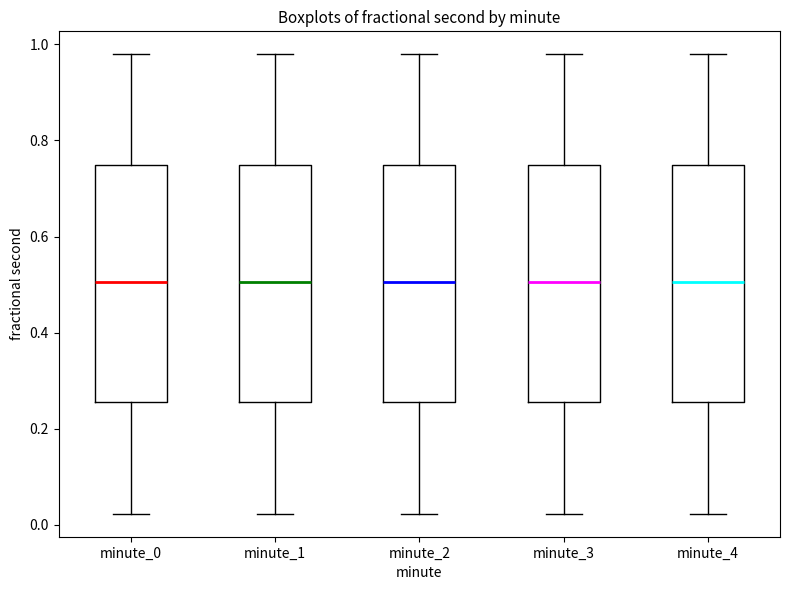

Reading left to right, transcribe this box plot: for each box, give where its median line is, the range the box spans, and where its two whiskers end, as read against the y-axis. The values are not printed on the chart, so give them approximately, as read against the axis.

minute_0: median 0.50, box 0.26 to 0.74, whiskers 0.02 to 0.98
minute_1: median 0.50, box 0.26 to 0.74, whiskers 0.02 to 0.98
minute_2: median 0.50, box 0.26 to 0.74, whiskers 0.02 to 0.98
minute_3: median 0.50, box 0.26 to 0.74, whiskers 0.02 to 0.98
minute_4: median 0.50, box 0.26 to 0.74, whiskers 0.02 to 0.98